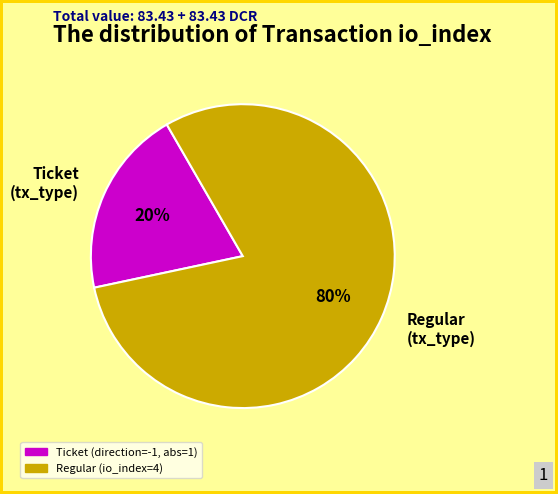

Which category accounts for the majority?

Regular (tx_type)